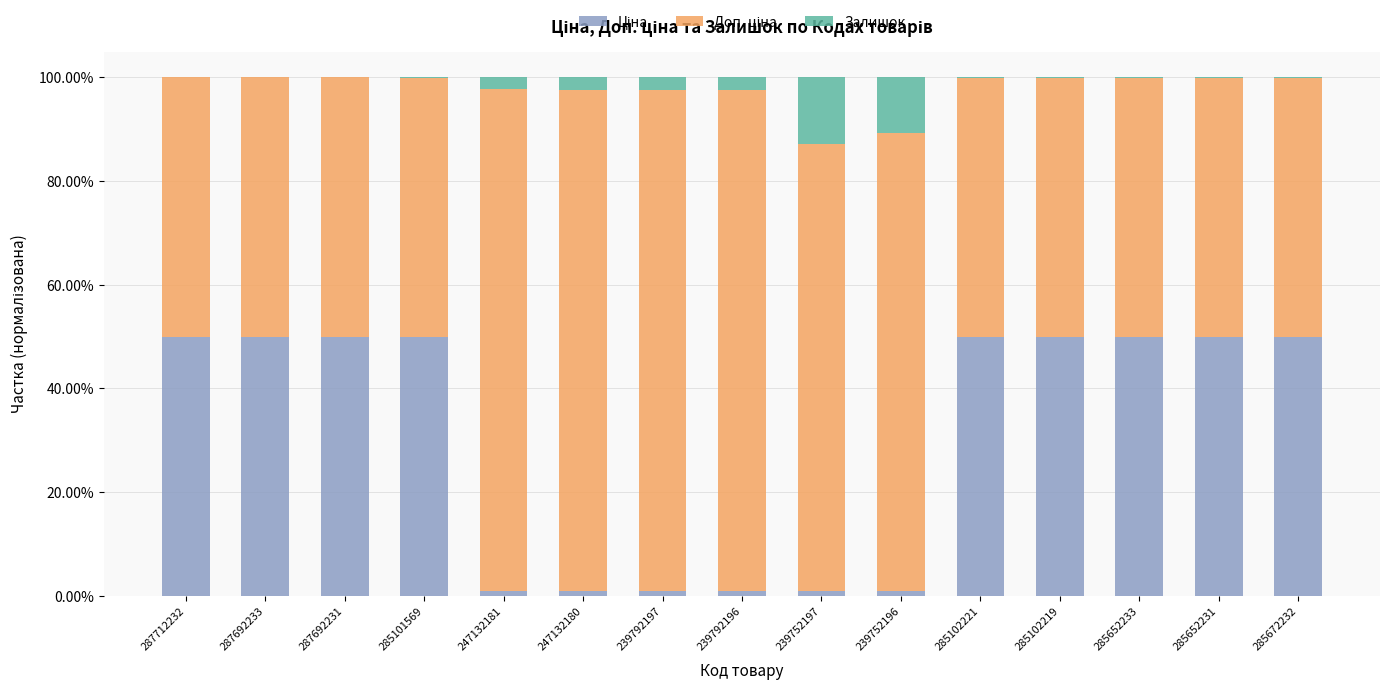

What is the label of the 13th bar from the left?

285652233